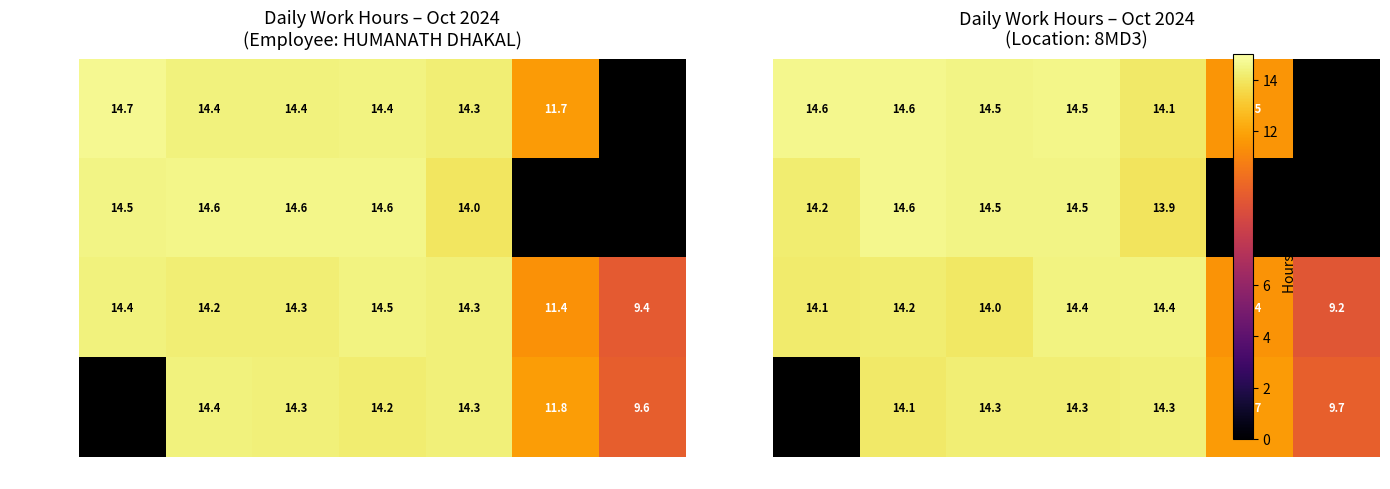

How many series are shown in this chart?

4